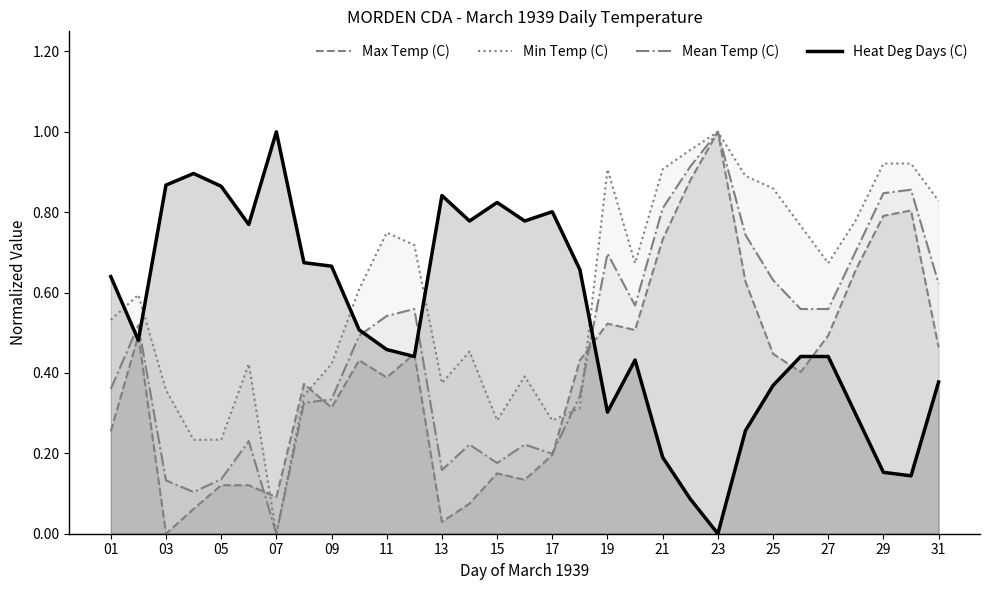

Count the number of data series in this chart.

4